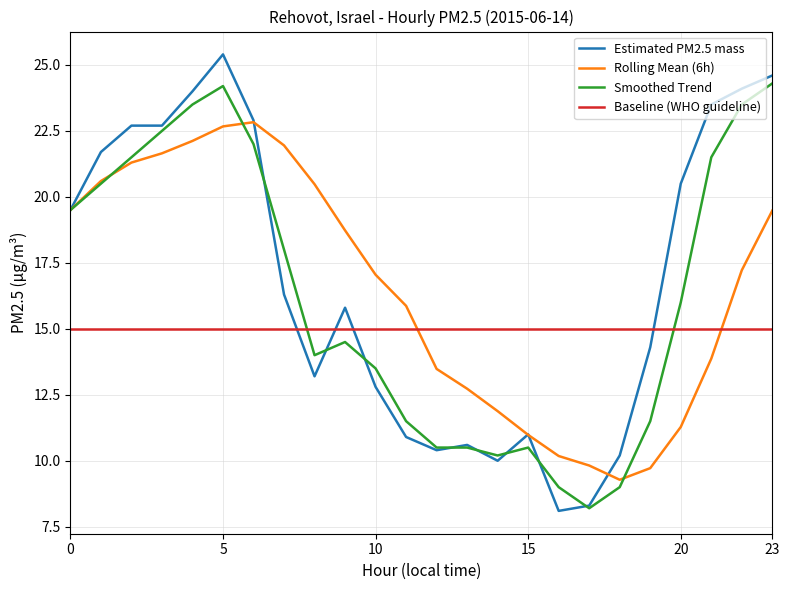

List the series in order of their peak value, highest first.

Estimated PM2.5 mass, Smoothed Trend, Rolling Mean (6h), Baseline (WHO guideline)